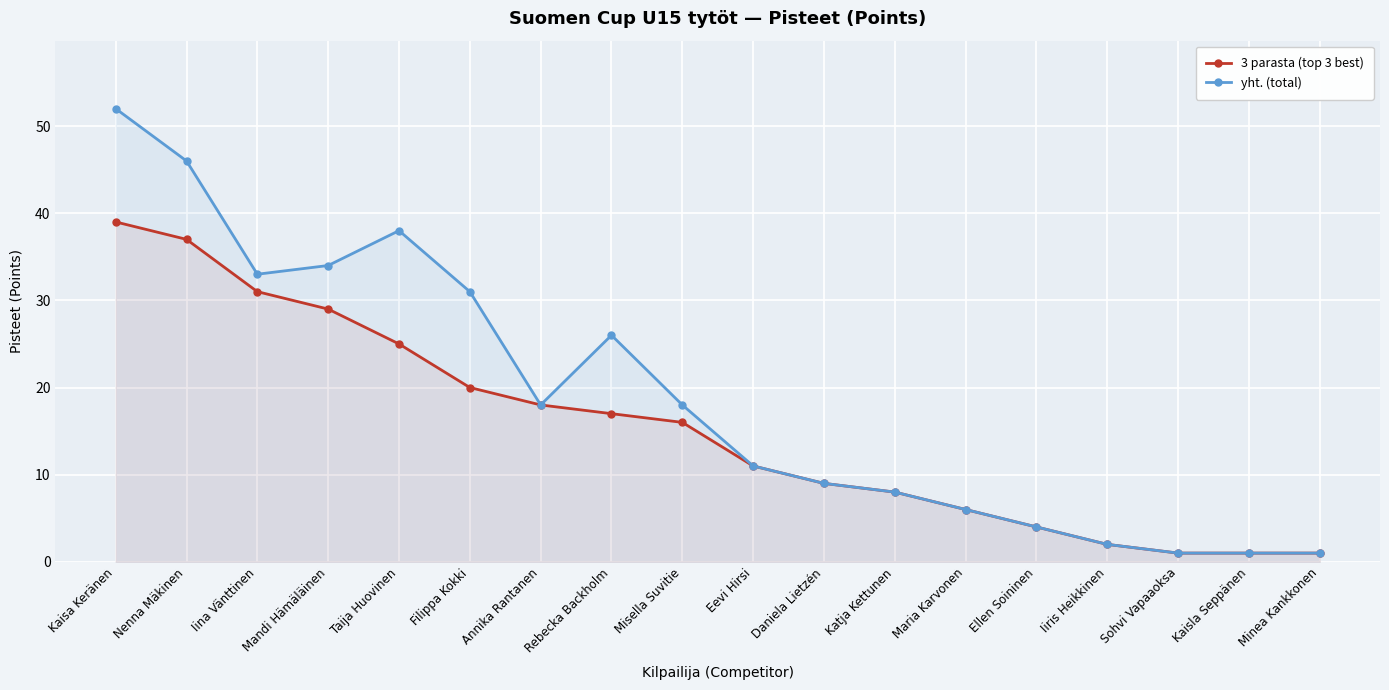

At Iiris Heikkinen, list the series in order from smallest to largest.

3 parasta (top 3 best), yht. (total)